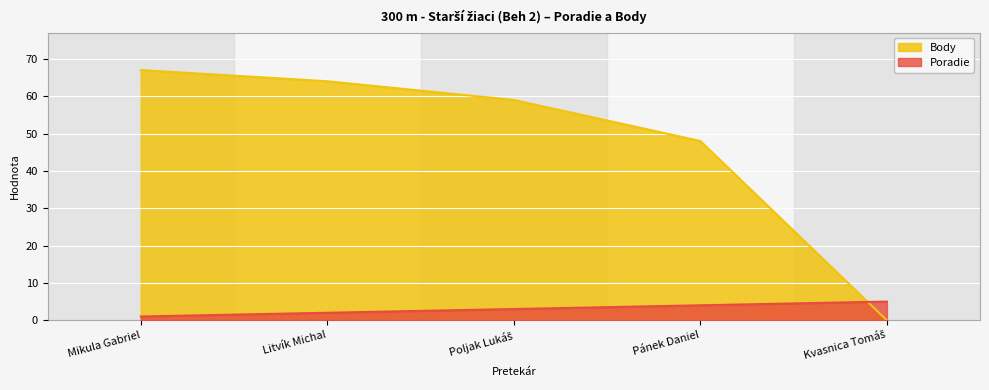

True or false: Body and Poradie cross at least once.

True